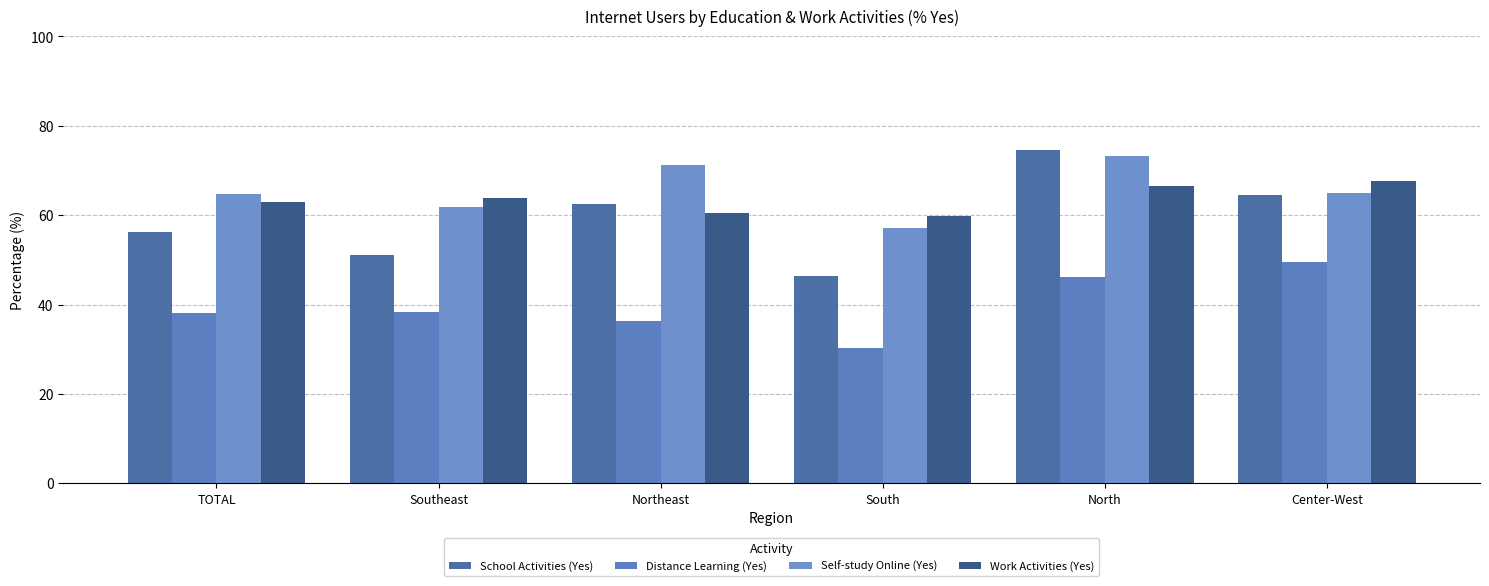

Between North and South, which is larger?

North